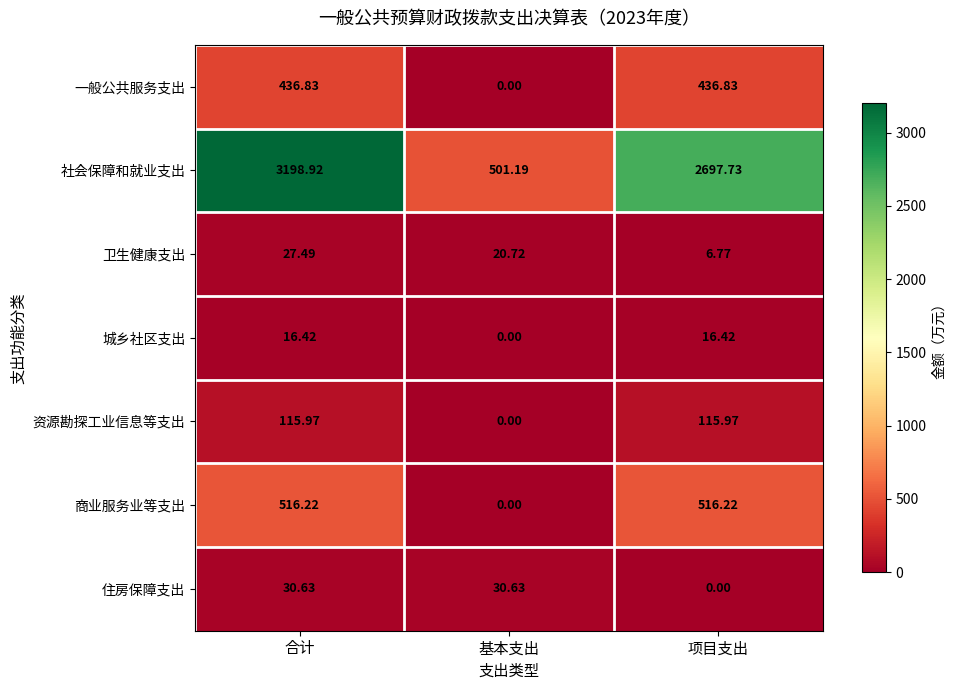

At 项目支出, list the series in order from largest to smallest.

社会保障和就业支出, 商业服务业等支出, 一般公共服务支出, 资源勘探工业信息等支出, 城乡社区支出, 卫生健康支出, 住房保障支出